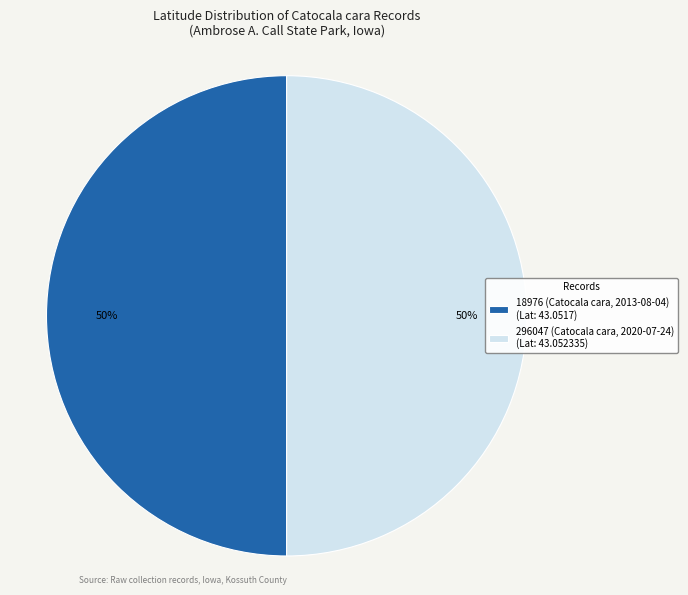

Count the number of slices in the pie.

2